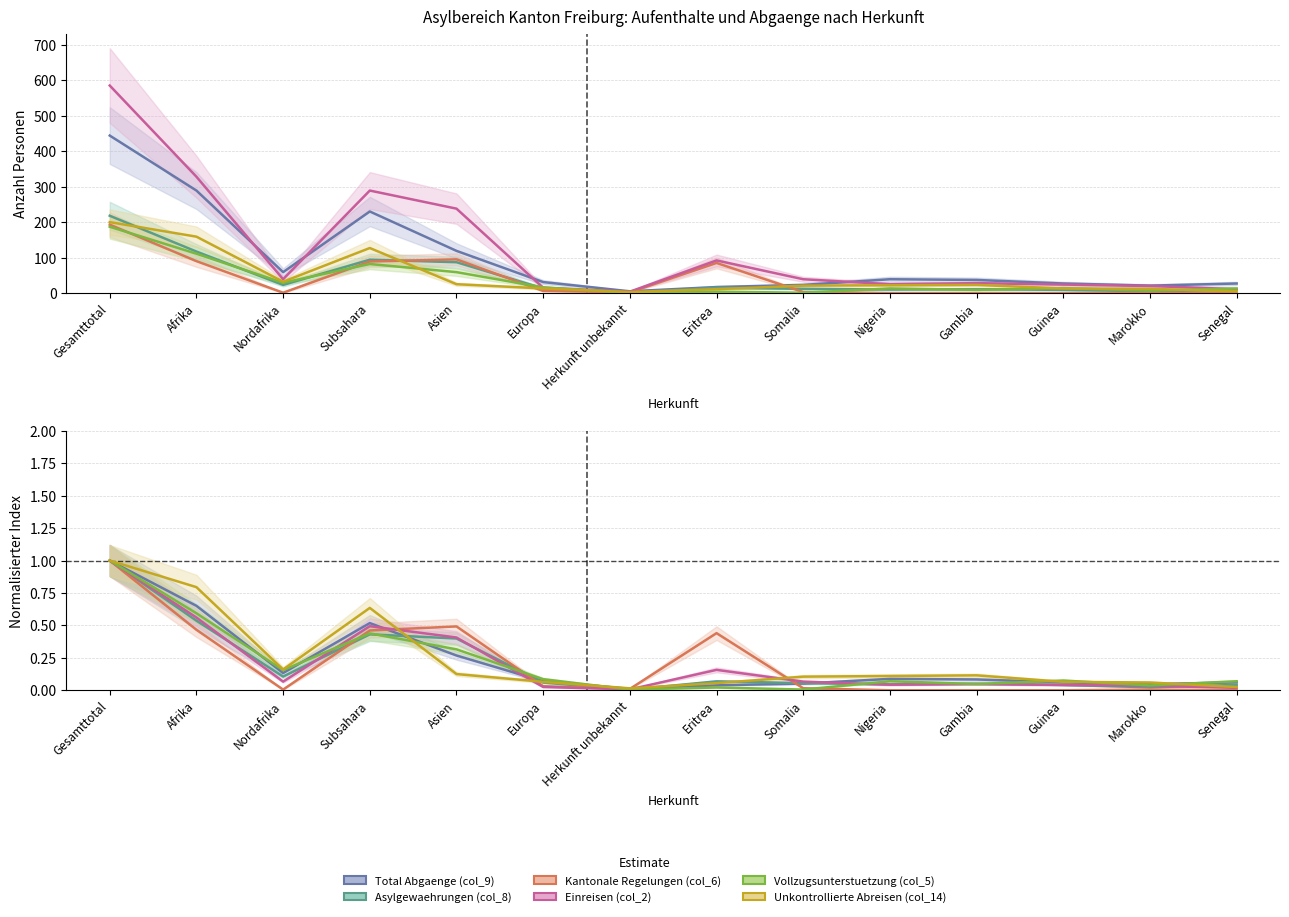

Rank the series at Afrika from lowest to highest value.

Kantonale Regelungen (col_6), Asylgewaehrungen (col_8), Einreisen (col_2), Vollzugsunterstuetzung (col_5), Total Abgaenge (col_9), Unkontrollierte Abreisen (col_14)